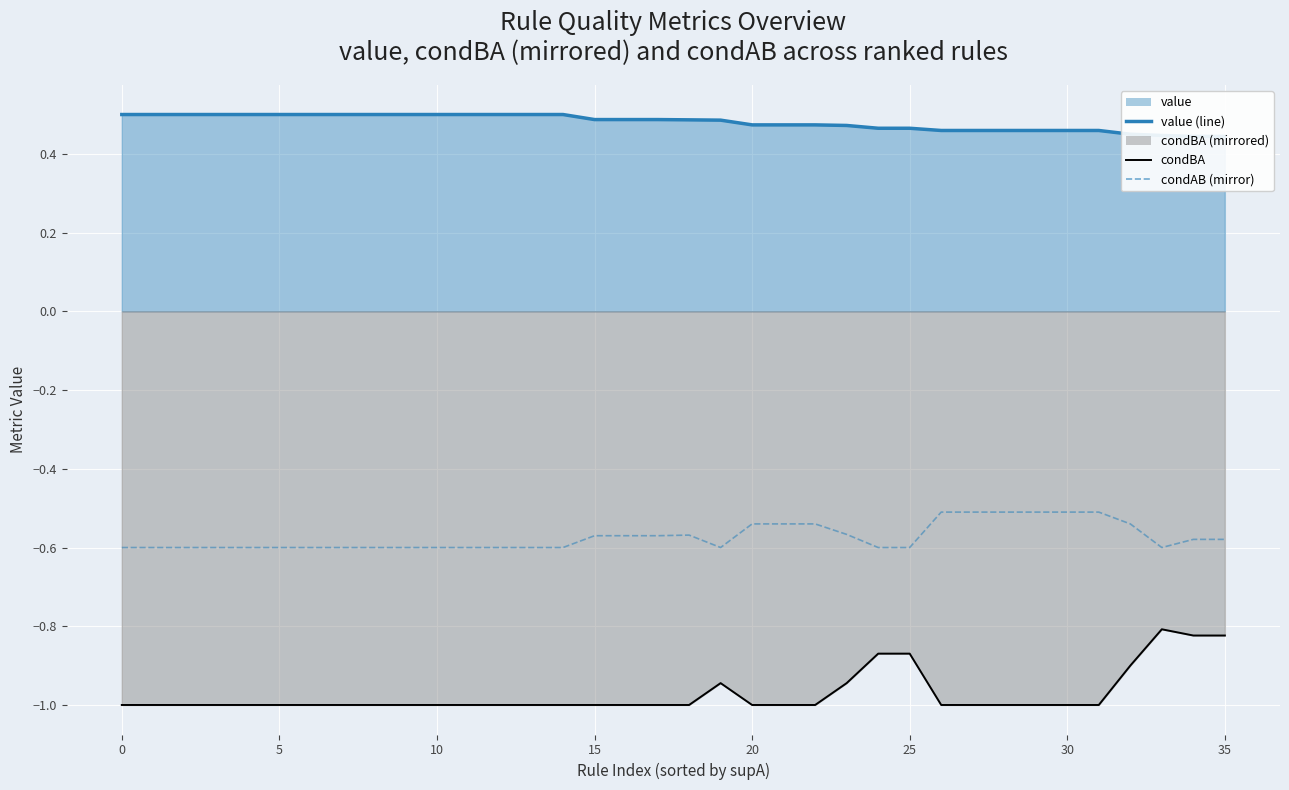

Which has a higher value, 23 or 9?

9